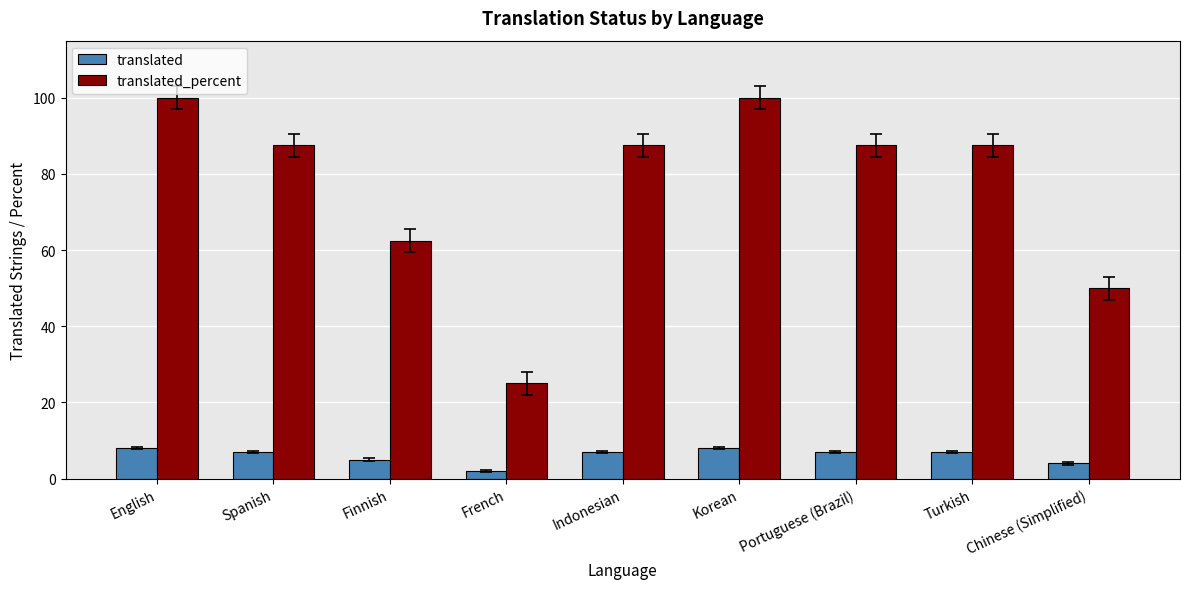

True or false: translated_percent has a value of 100.0 at English.

True